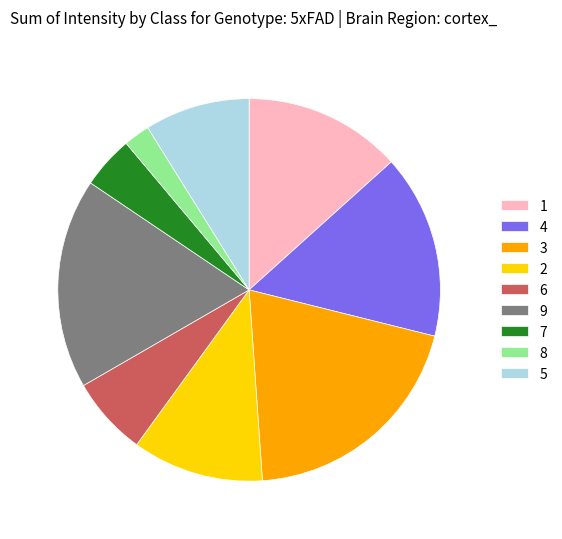

Does 9 represent more than half of the total?

No